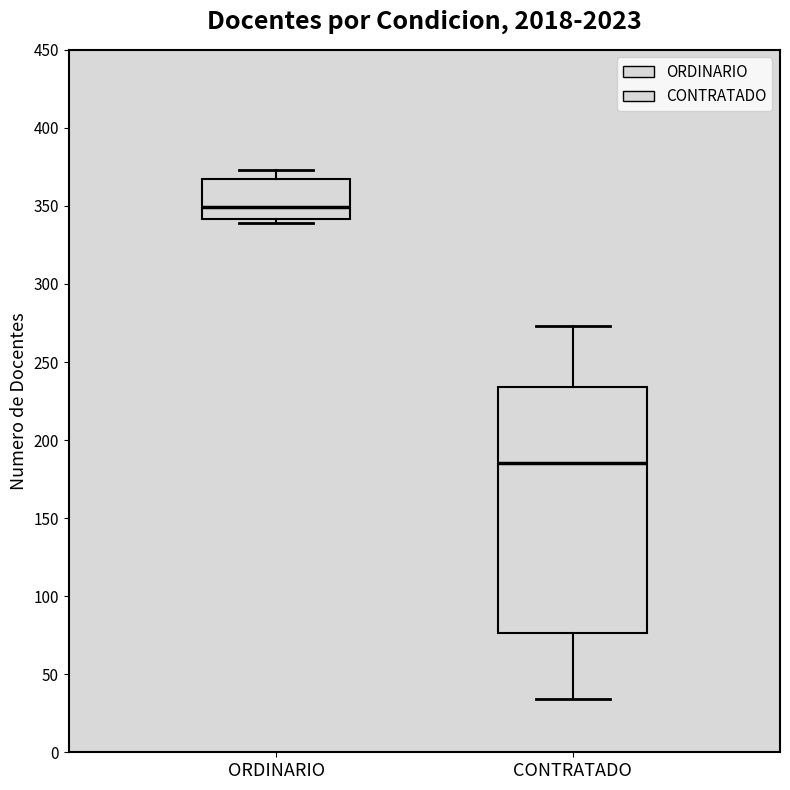

Where is the lower edge of the box for ORDINARIO on the y-axis? The values are not printed on the chart, so give them approximately, as read against the axis.

340